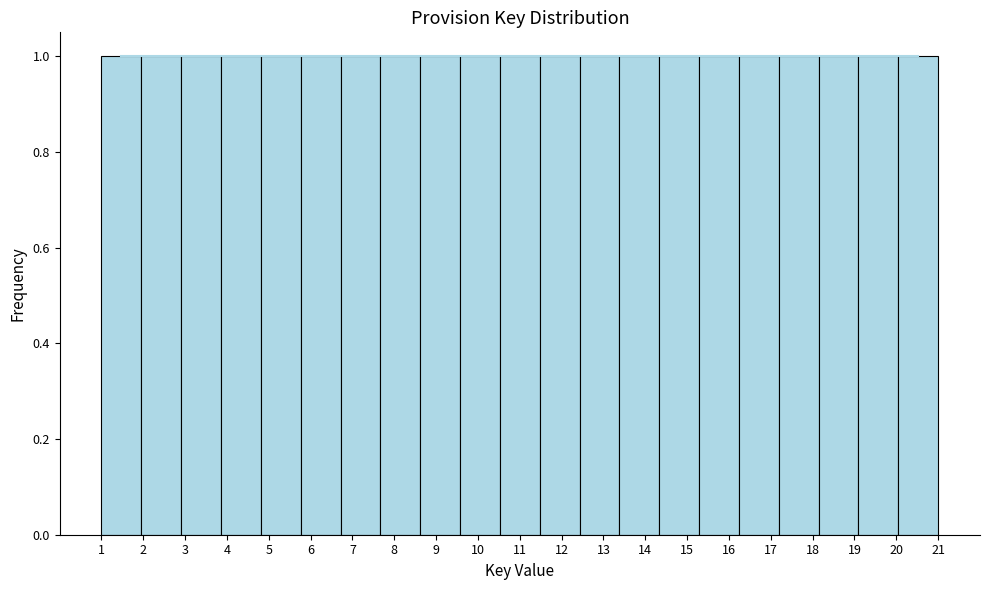

What is the height of the bar covering 14.3 to 15.3 on the x-axis? Neither the bar edges nor the heights are printed on the chart, so give them approximately, as read against the axes.

1